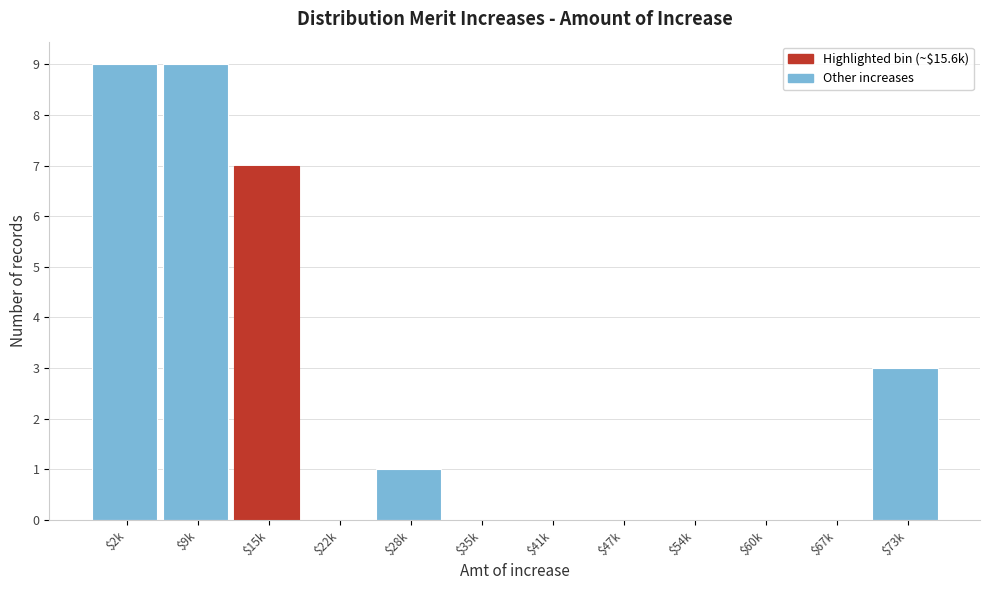

The value at $73k is 2. True or false?

False